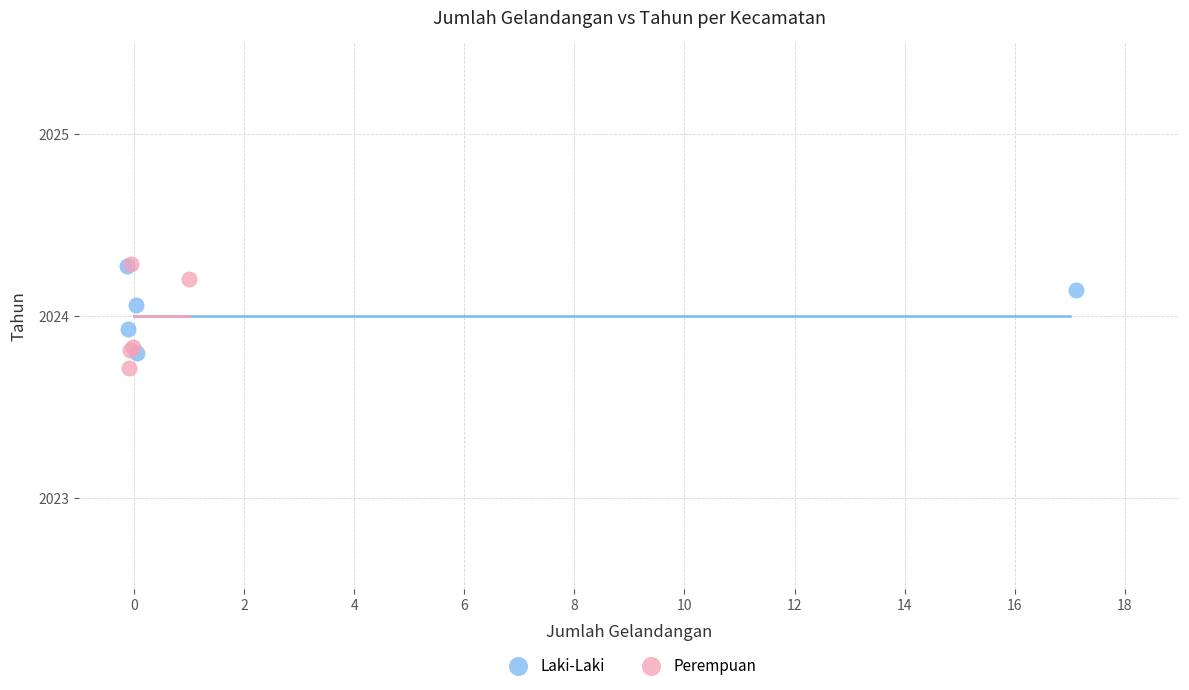

What are all the series names shown in the legend?

Laki-Laki, Perempuan